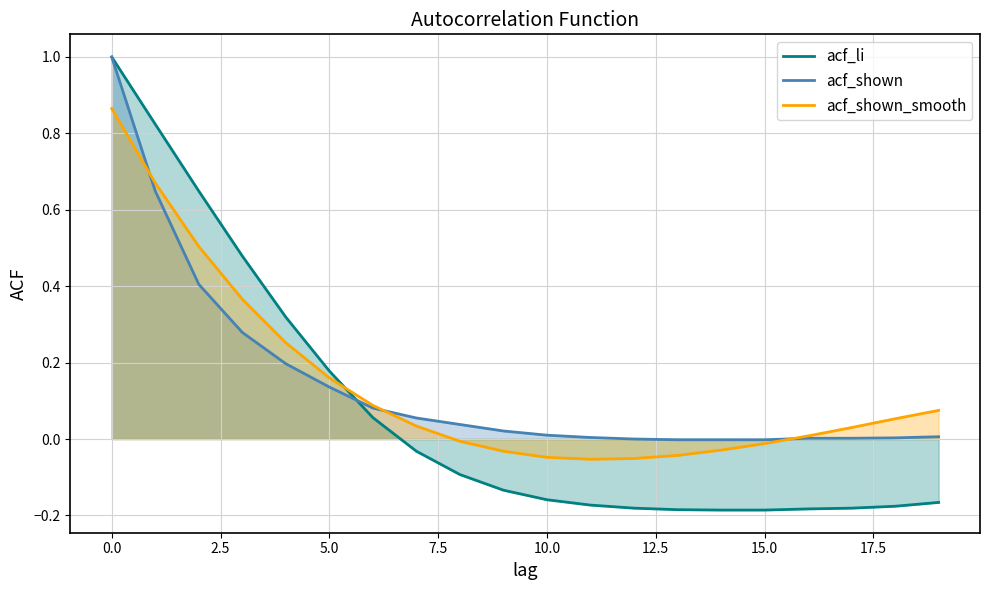

How many interior local valleys does the acf_shown_smooth series have?

1